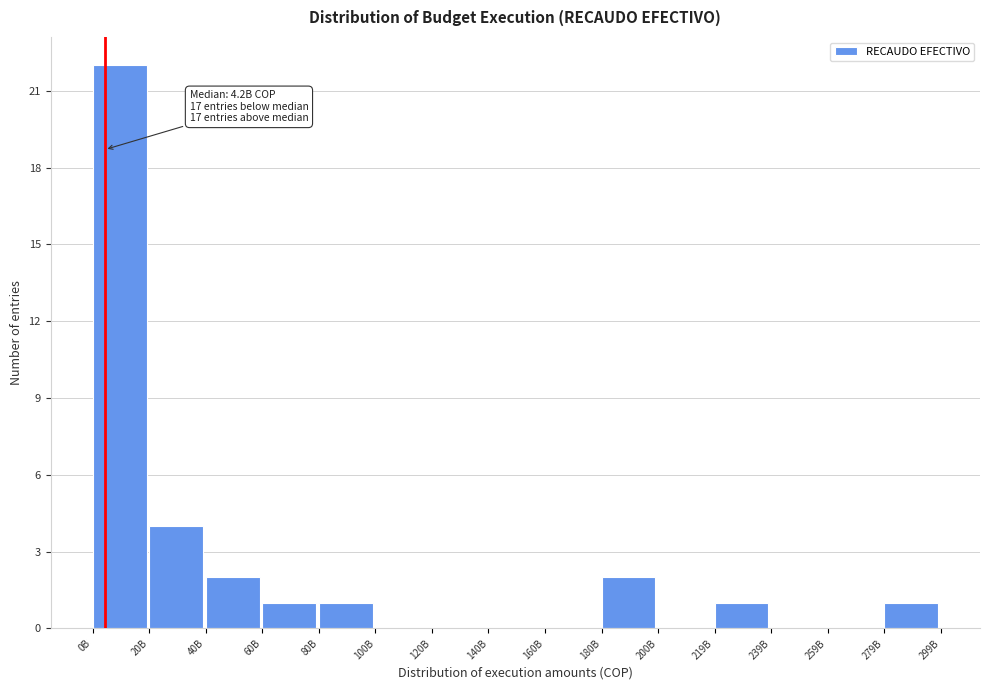

Reading left to right, extract all data points from this chart.

0B=22	20B=4	40B=2	60B=1	80B=1	100B=0	120B=0	140B=0	160B=0	180B=2	200B=0	219B=1	239B=0	259B=0	279B=1